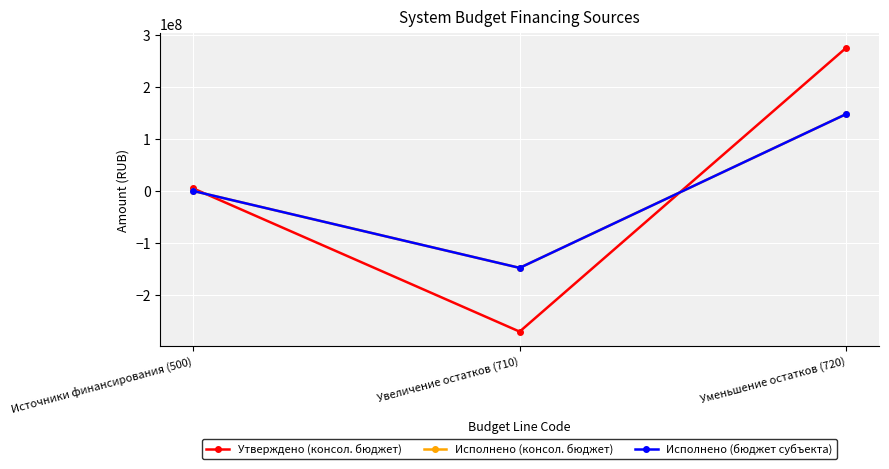

At which category is the sum across all series the highest?

Уменьшение остатков (720)